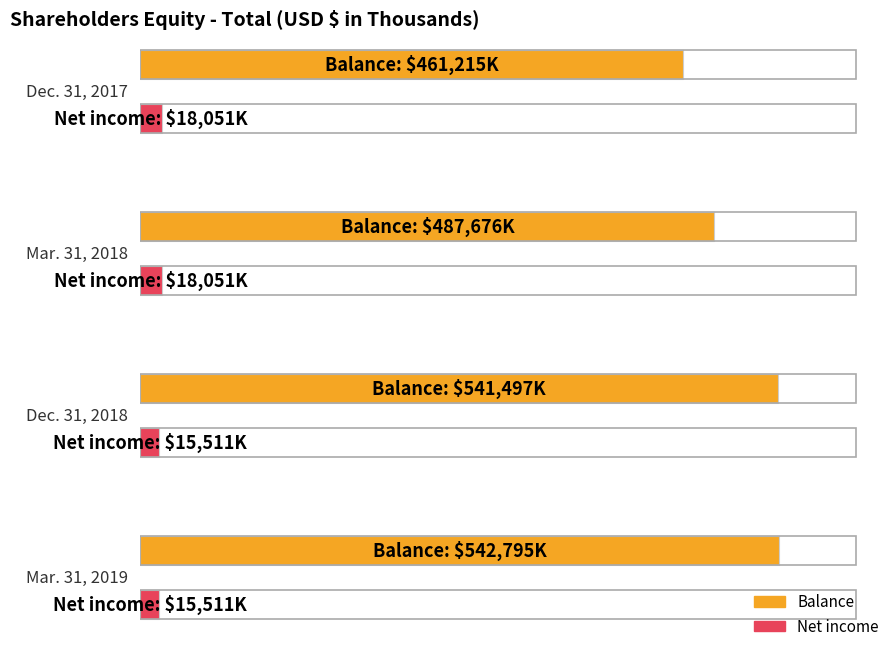

What is the difference between the second highest and second lowest values in the Balance series?

53821